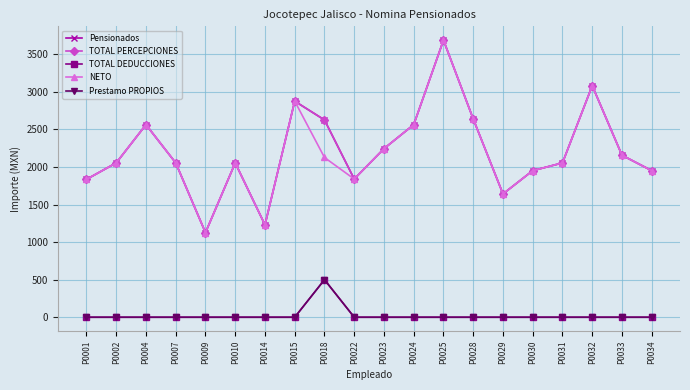

How many lines are shown in the chart?

5